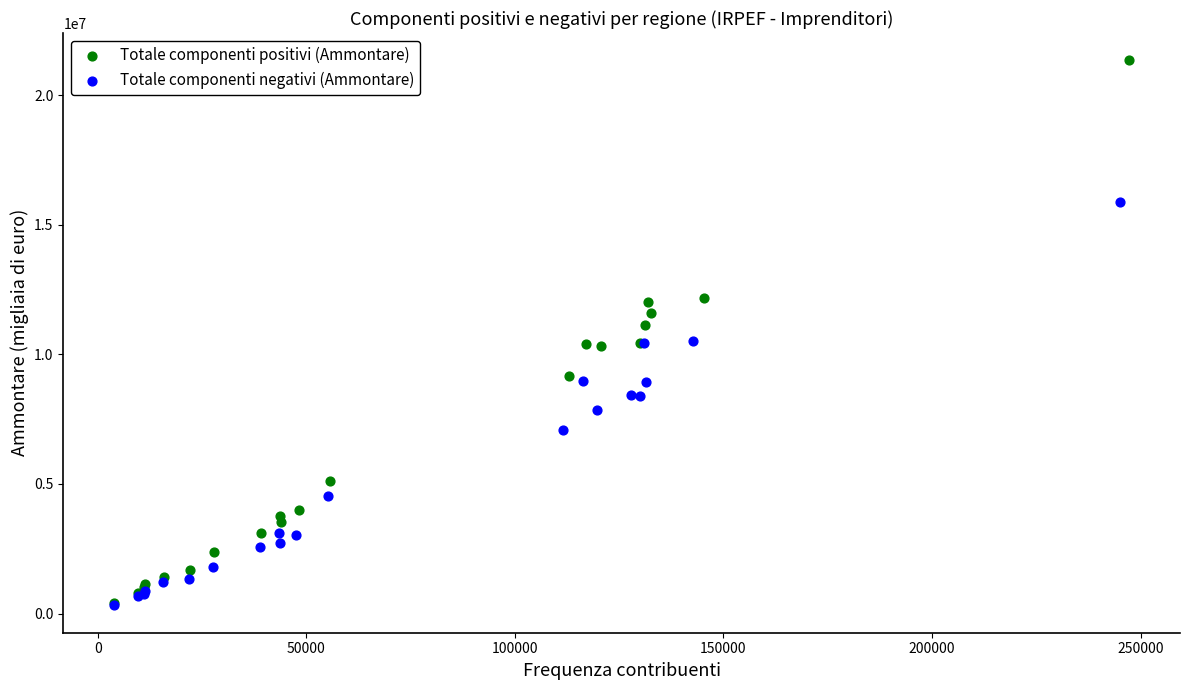

Which series contains the highest Y value?

Totale componenti positivi (Ammontare)